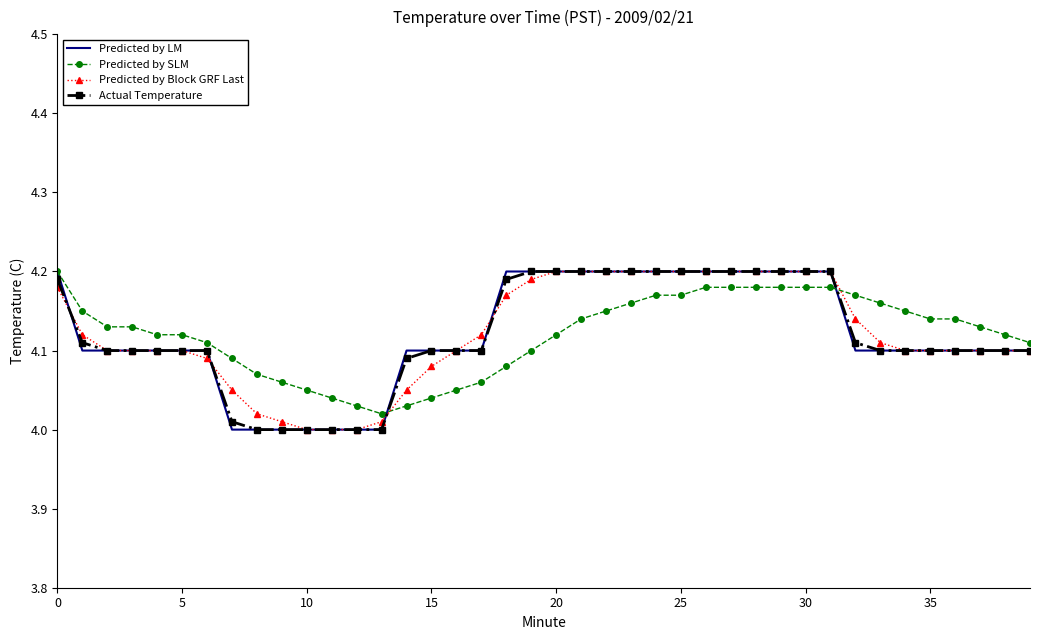

What are all the series names shown in the legend?

Predicted by LM, Predicted by SLM, Predicted by Block GRF Last, Actual Temperature